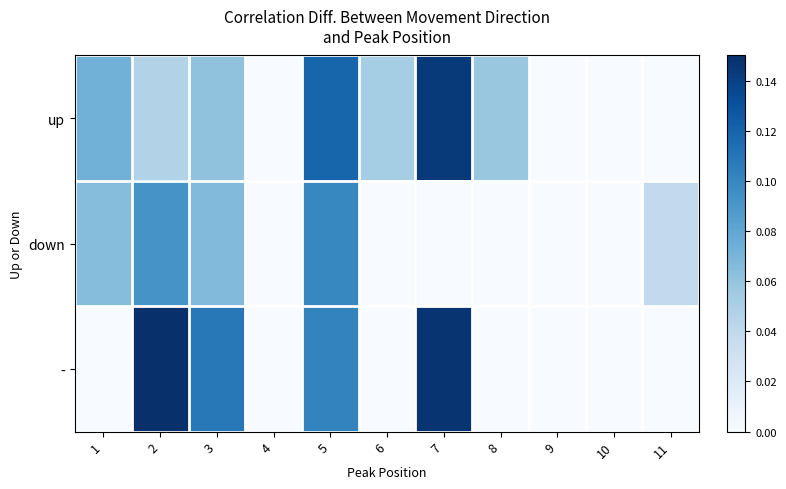

What is the total value across all series at 6?

0.1